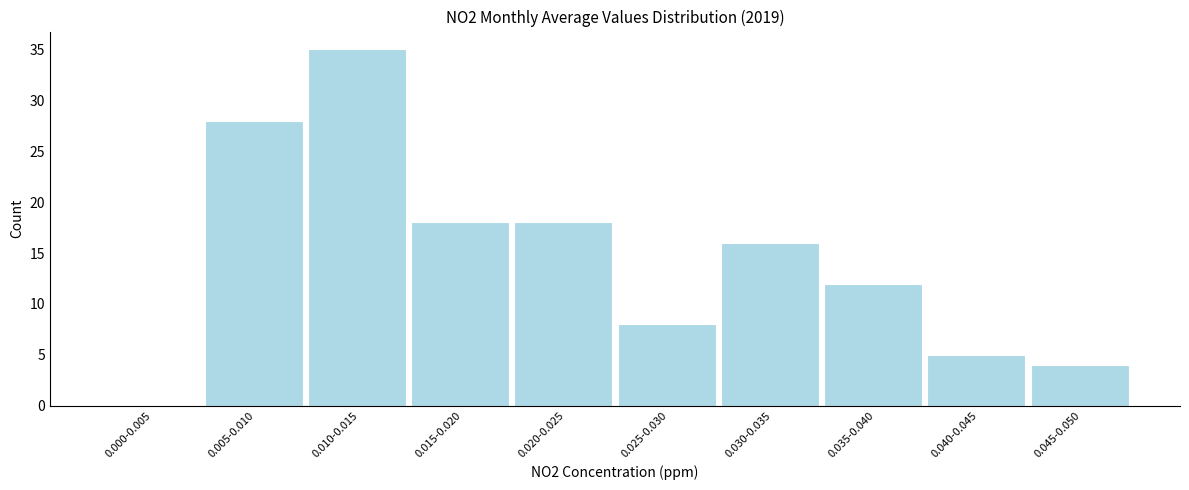

Reading left to right, transcribe all the data shown in this chart.

0.000-0.005=0	0.005-0.010=28	0.010-0.015=35	0.015-0.020=18	0.020-0.025=18	0.025-0.030=8	0.030-0.035=16	0.035-0.040=12	0.040-0.045=5	0.045-0.050=4